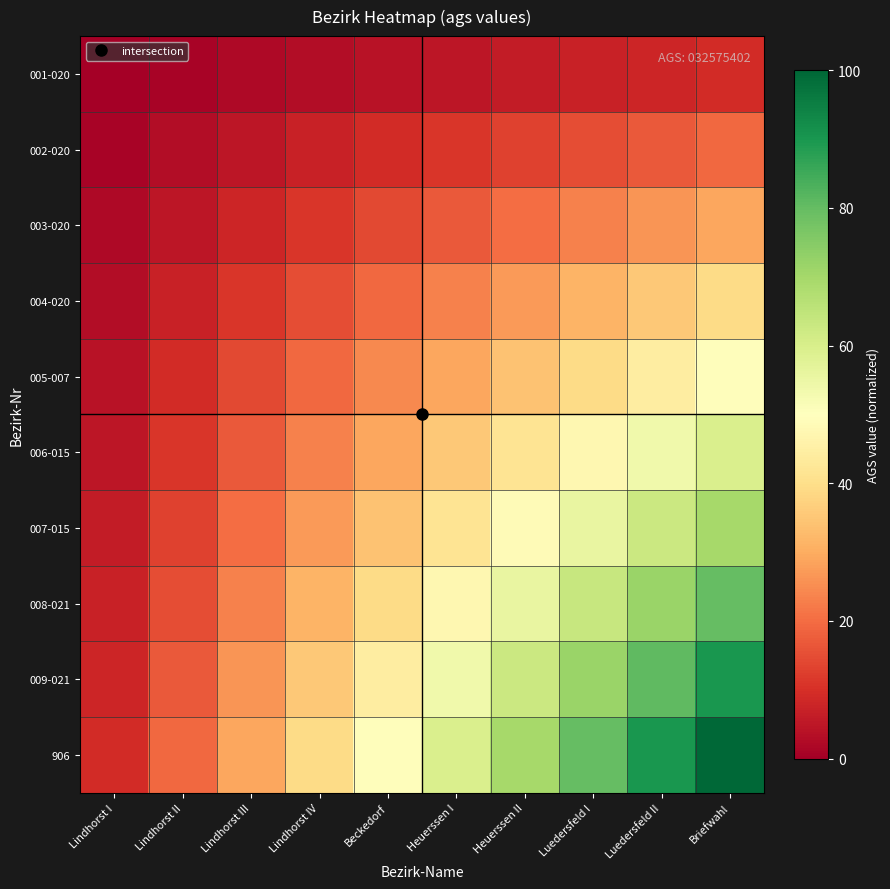

List the series in order of their peak value, highest first.

906, 009-021, 008-021, 007-015, 006-015, 005-007, 004-020, 003-020, 002-020, 001-020